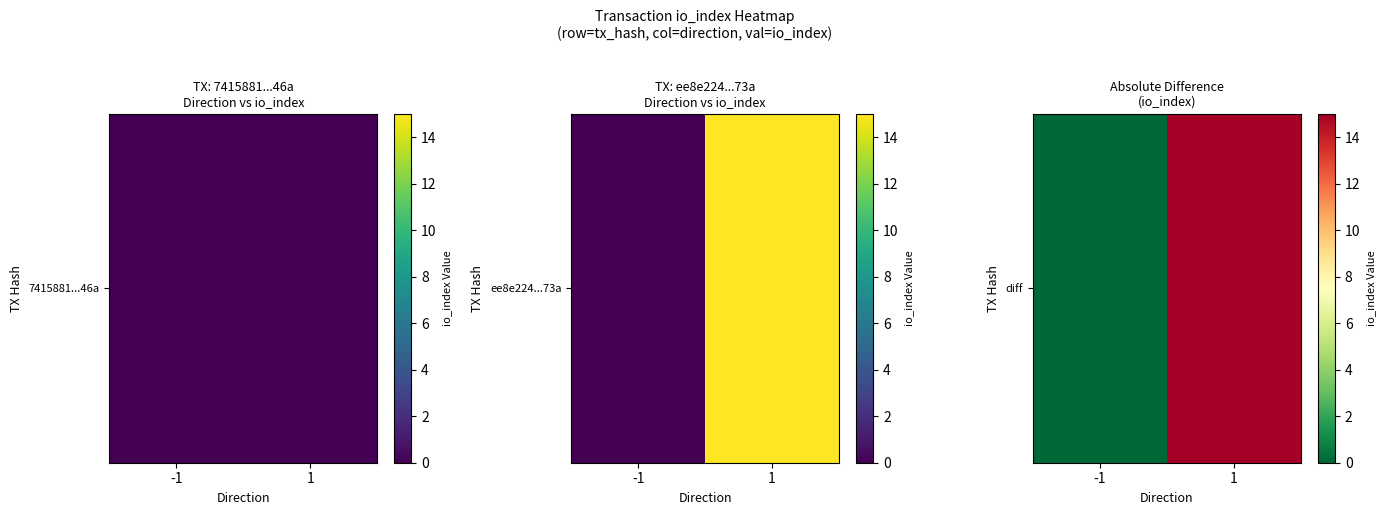

How many data points are less than 15?

1